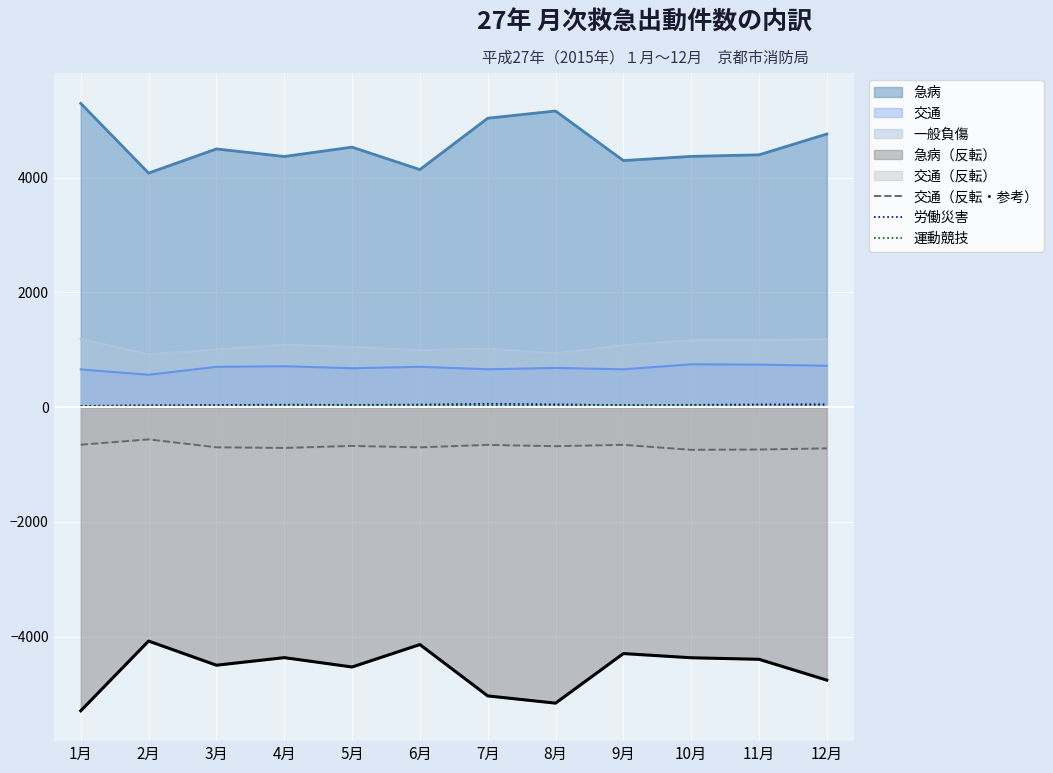

Where is the first local minimum for 運動競技?

3月